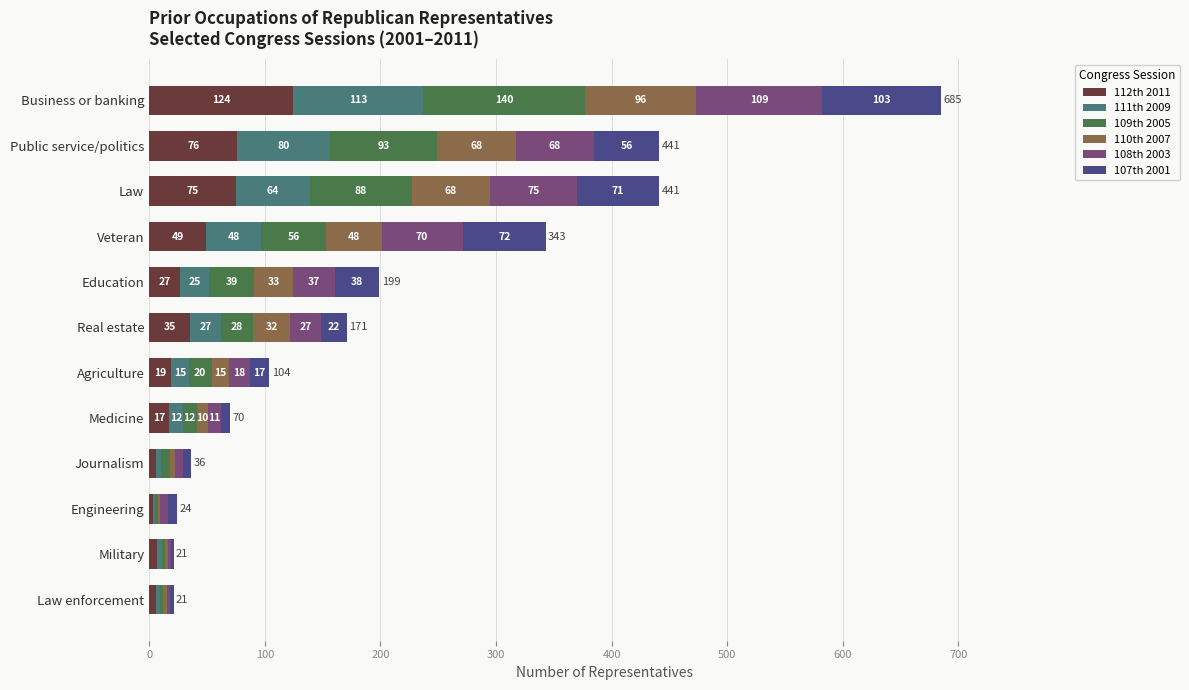

What is the highest value of the 112th 2011 series?

124